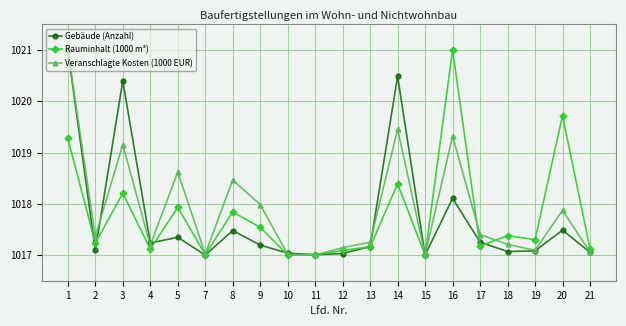

How many series are shown in this chart?

3